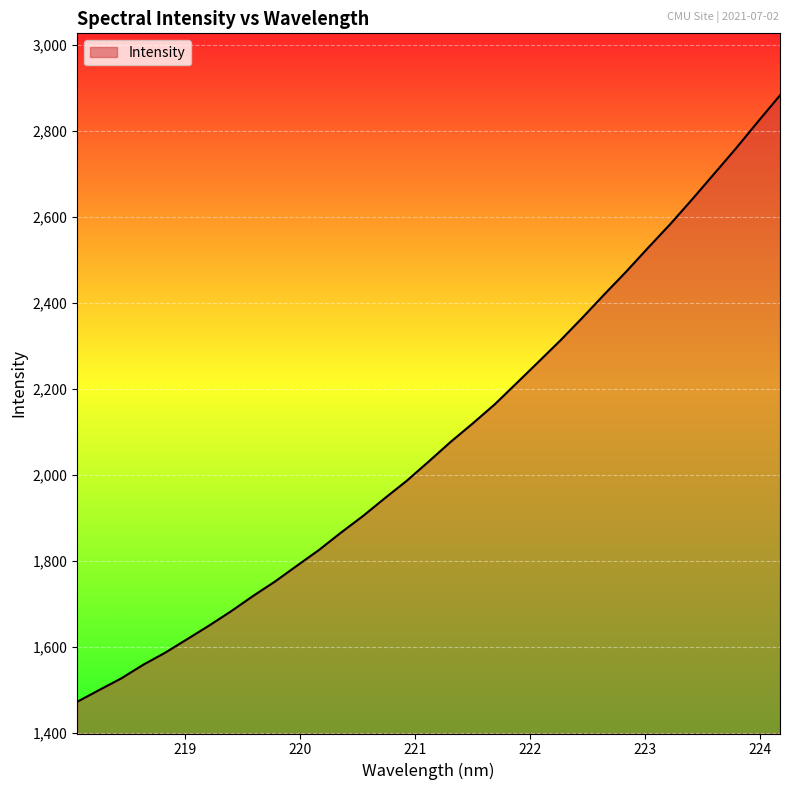

What is the difference between the maximum and minimum values?

1409.0